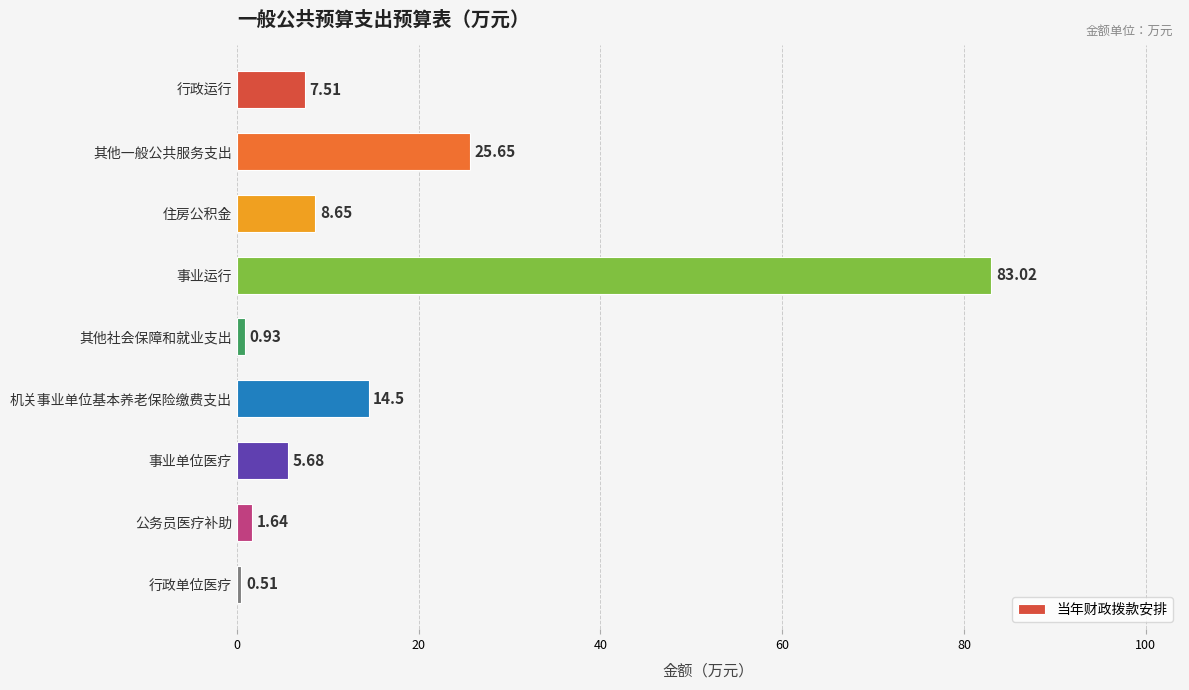

Where is the data nearest to the value 41?

其他一般公共服务支出